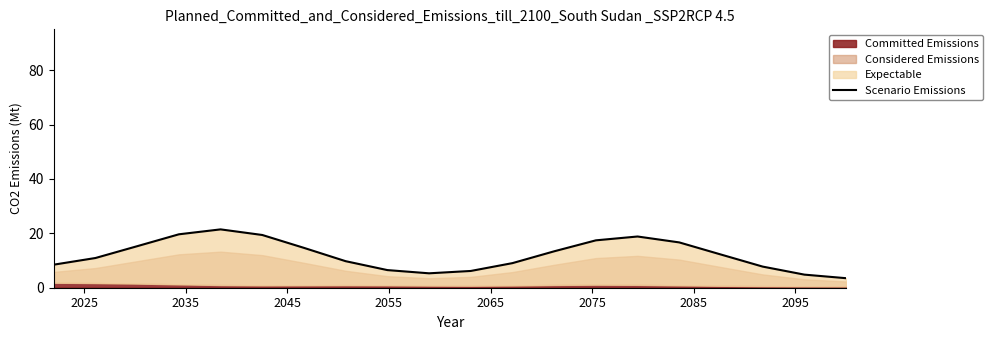

True or false: the data shows 4.9 at 14.

False